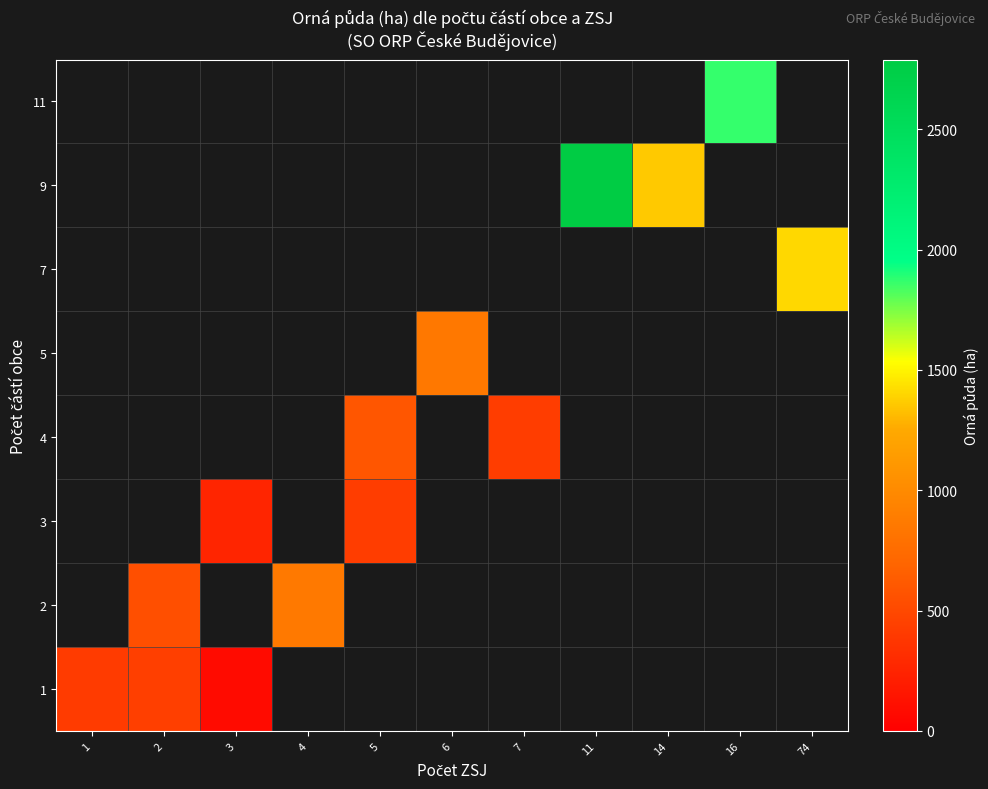

Count the number of categories in the chart.

11